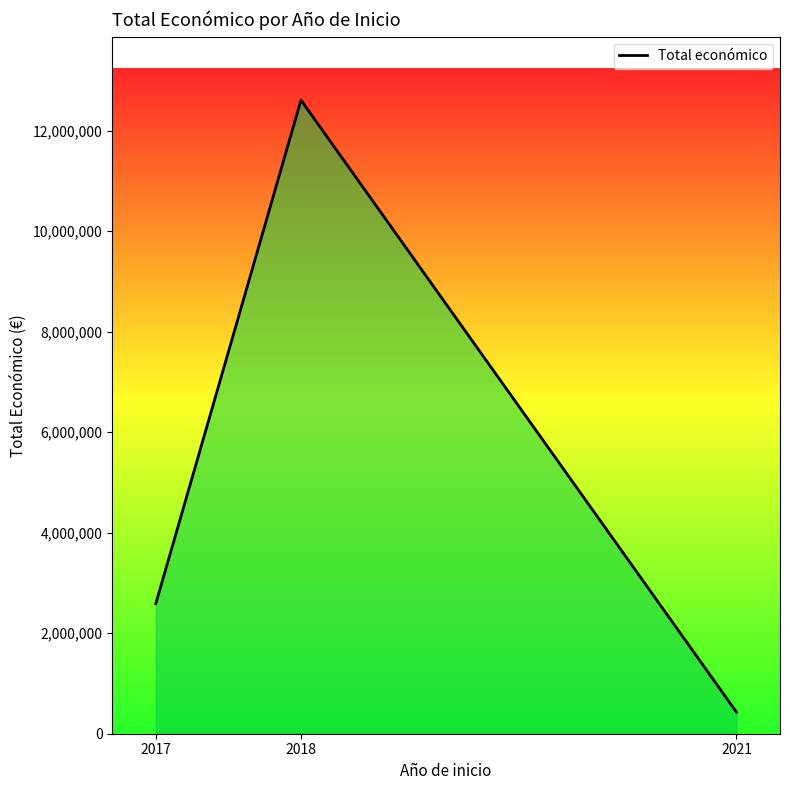

At which label is the value closest to 6517779?

2017